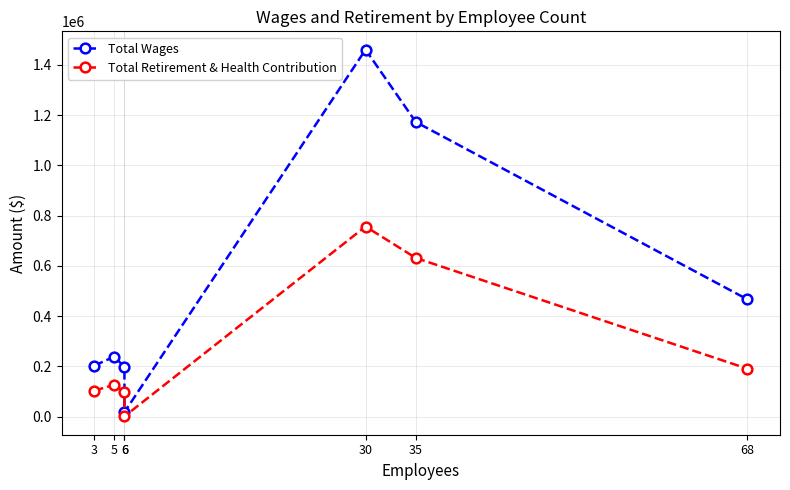

What is the maximum value for Total Retirement & Health Contribution?

756926